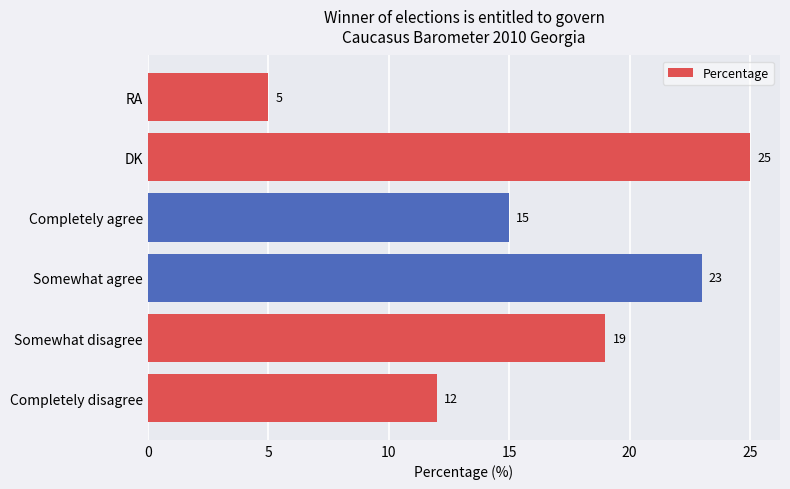

How many data points are less than 19?

3